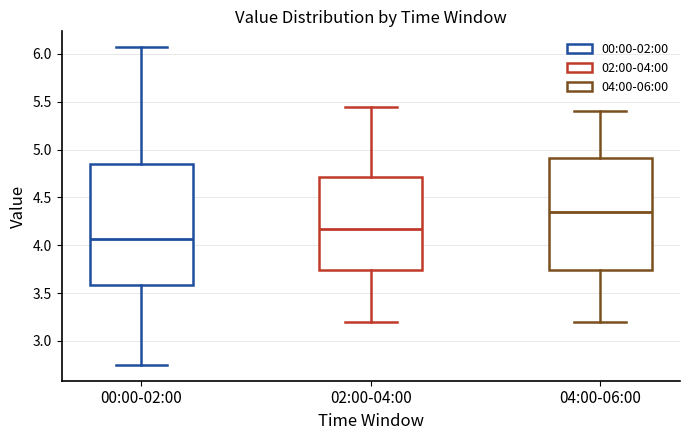

Where is the lower edge of the box for 02:00-04:00 on the y-axis? The values are not printed on the chart, so give them approximately, as read against the axis.

3.75